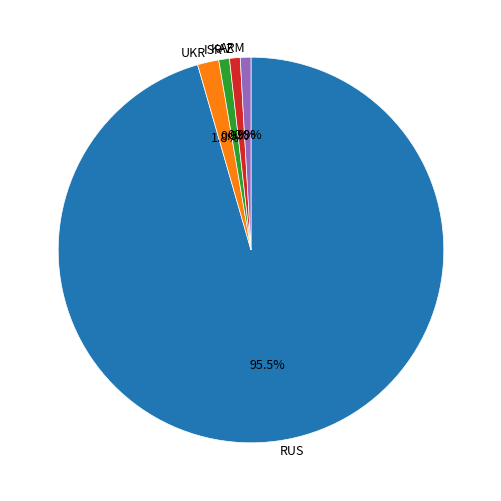

What portion of the pie excludes RUS?

4.5%